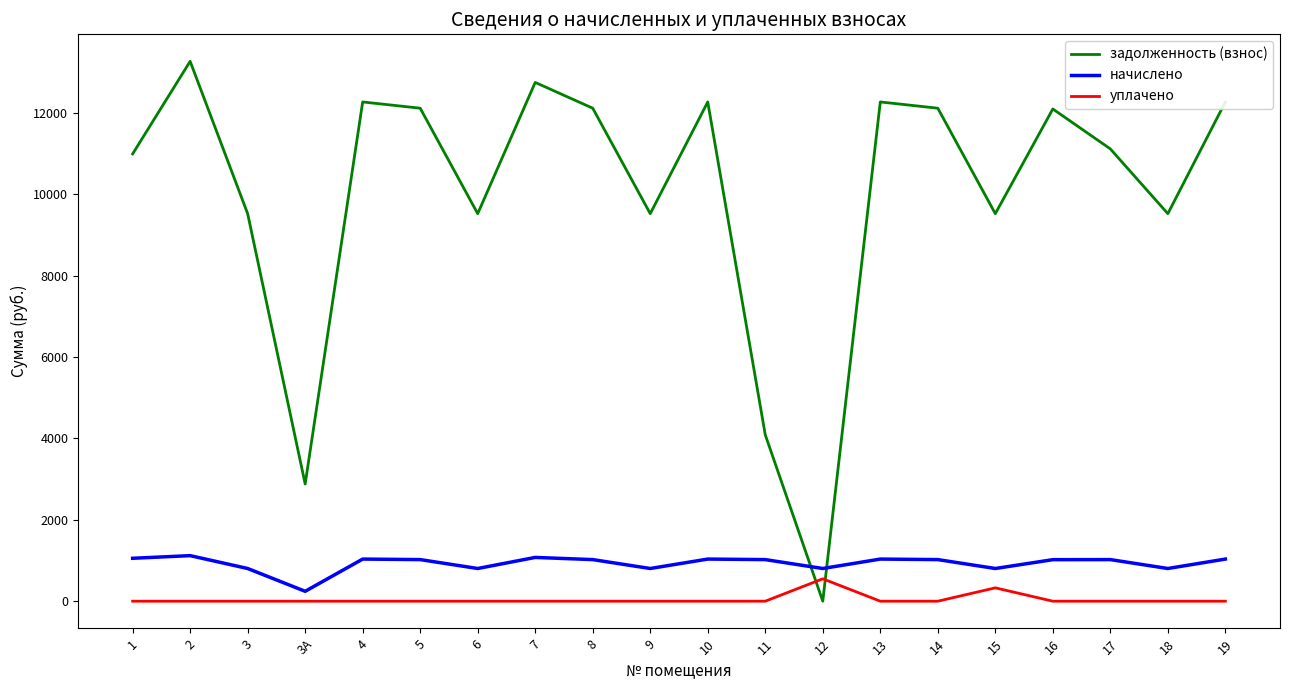

What is the difference between the начислено values at 15 and 2?

315.9